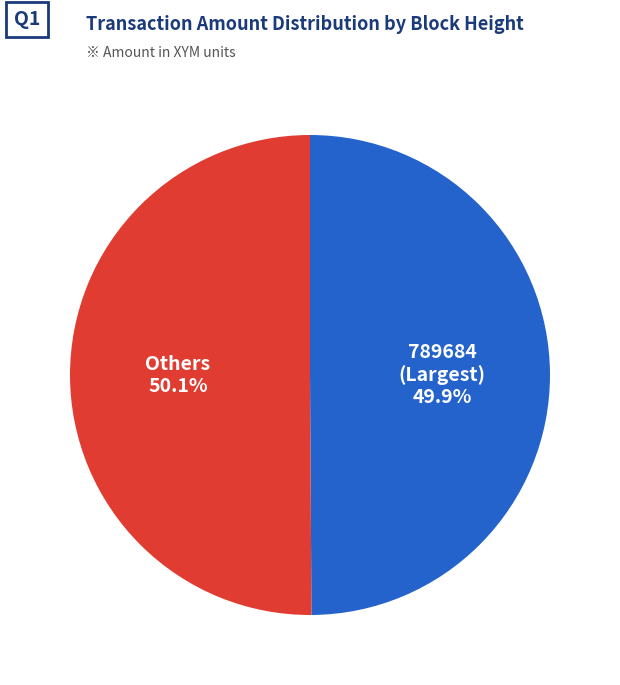

Is there any slice that represents more than half of the pie?

Yes